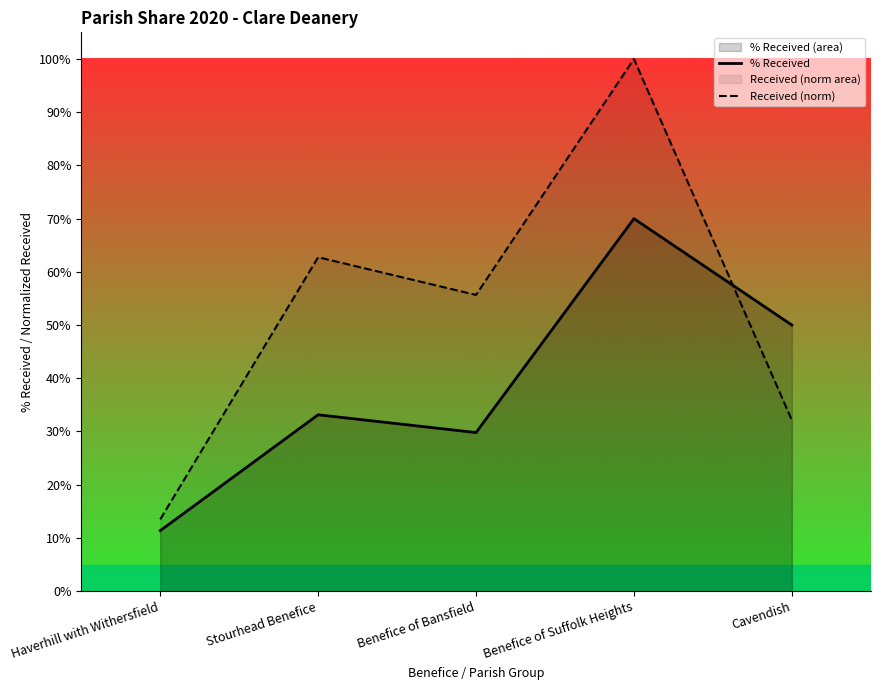

What is the total value across all series at Benefice of Suffolk Heights?

1.7